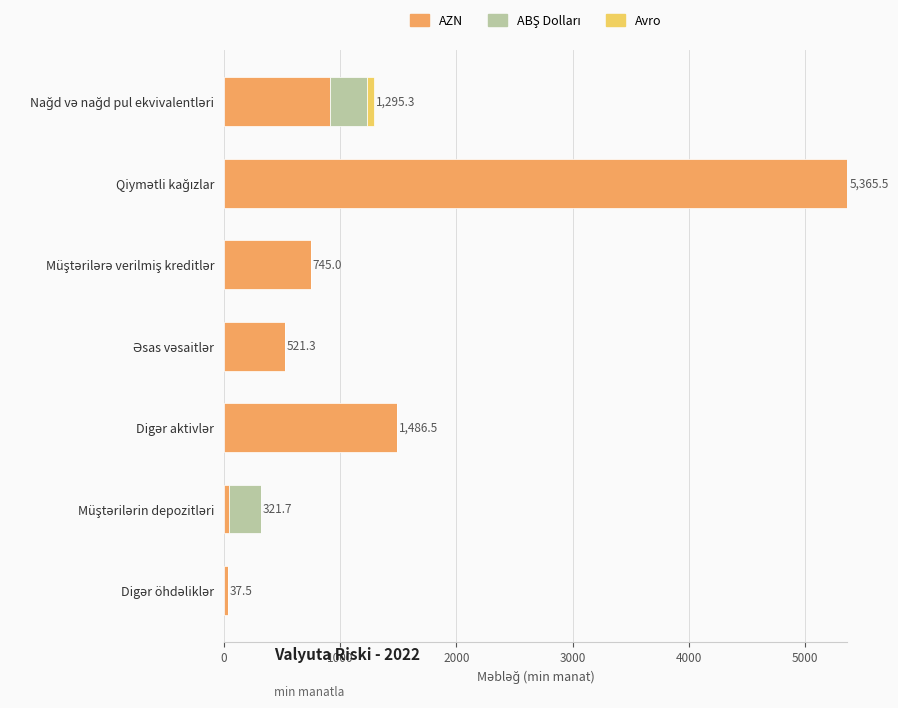

What is the maximum value for AZN?

5365.5